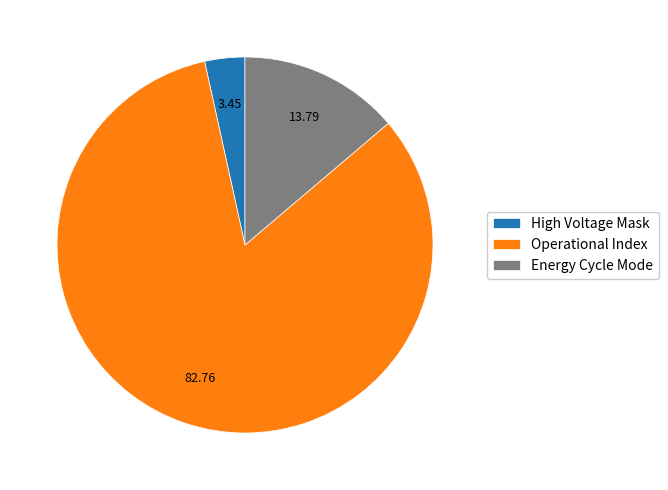

Is there any slice that represents more than half of the pie?

Yes